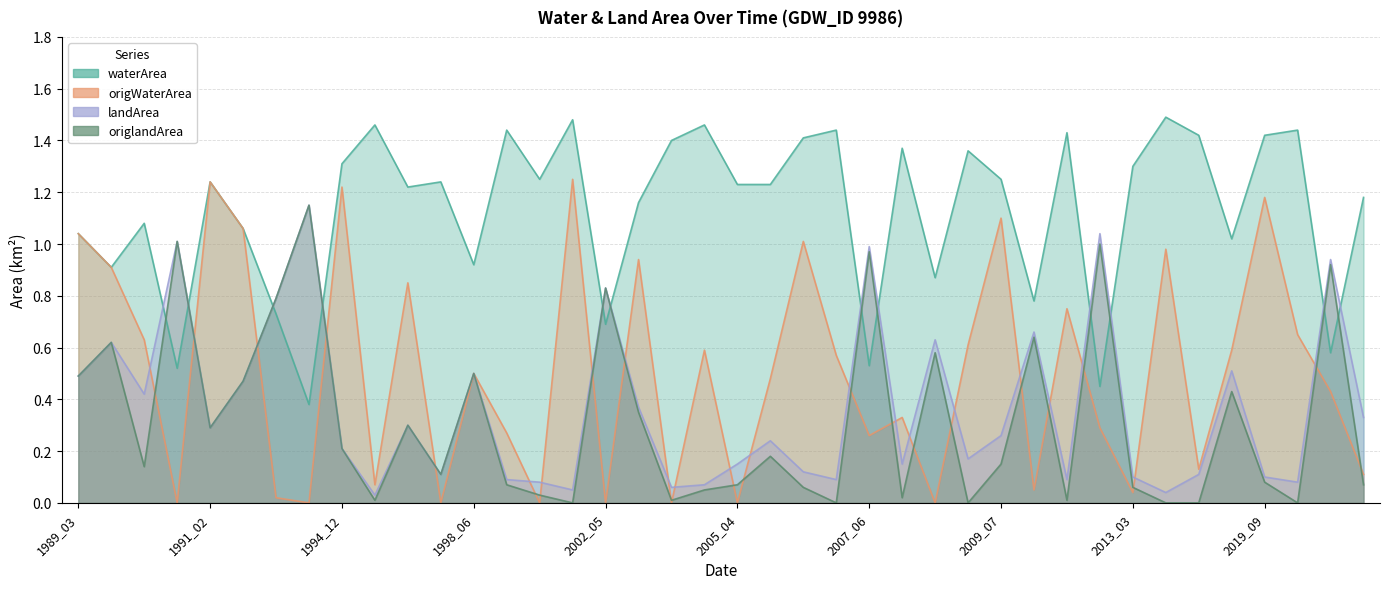

Which series changed the most between 1989_03 and 1998_06?

origWaterArea